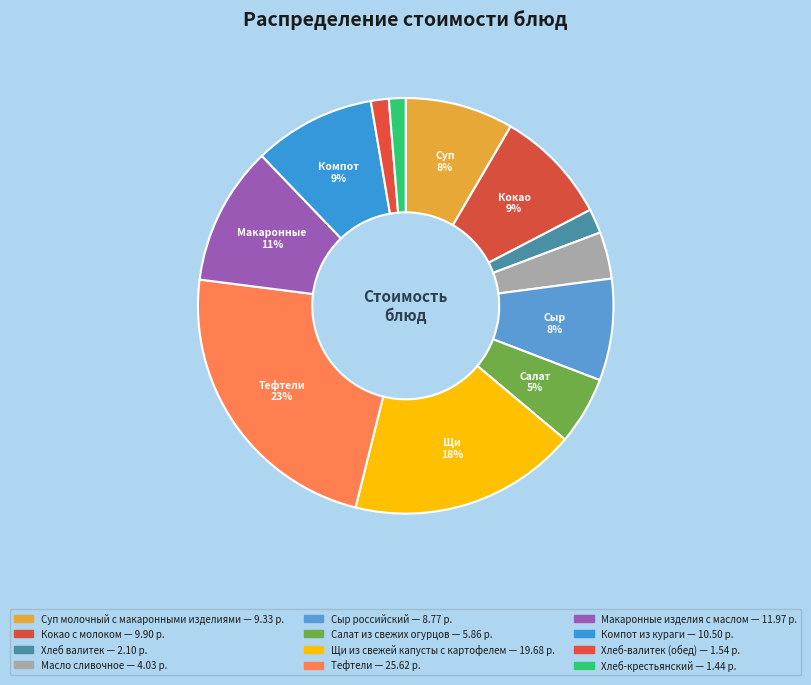

To the nearest percent, what is the average slice percentage?

8%